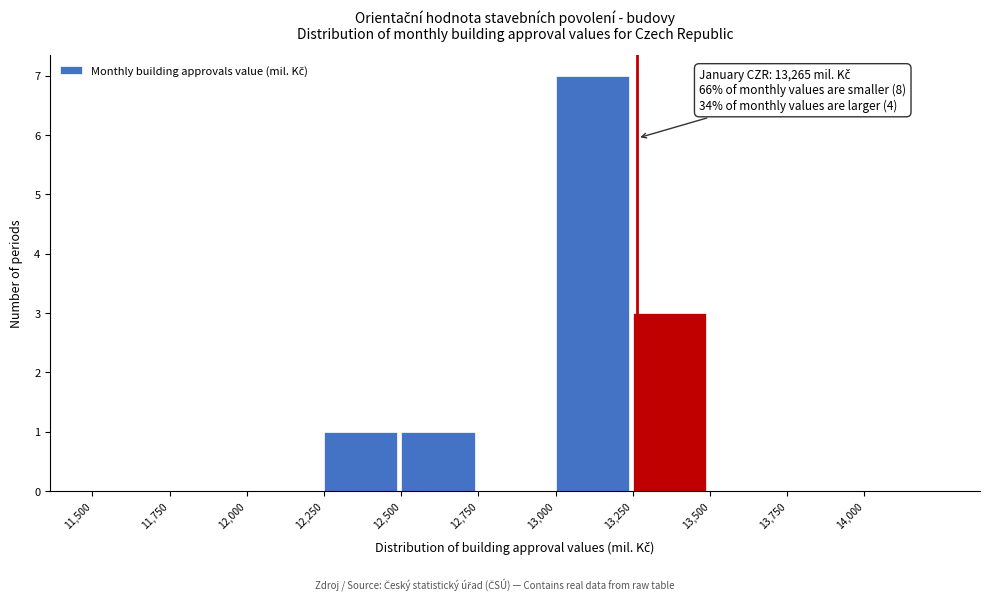

Which range on the x-axis has the tallest bar?

13000 to 13250